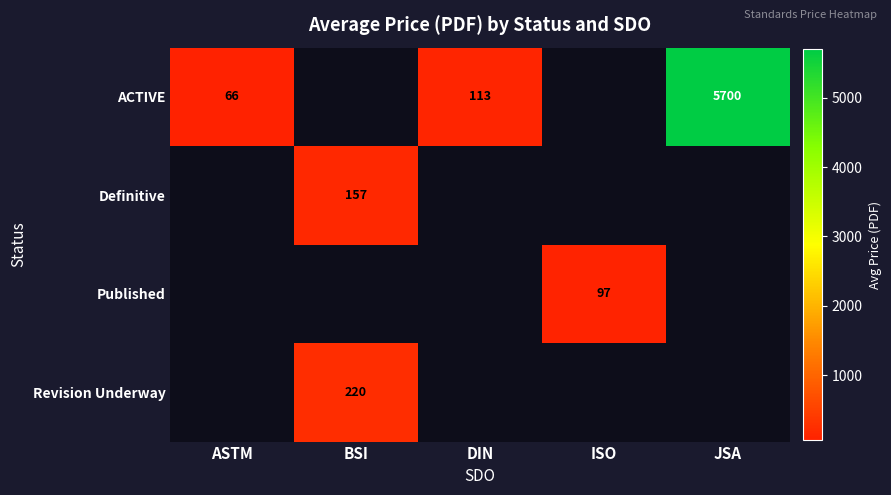

What is the difference between the ACTIVE values at JSA and DIN?

5587.0